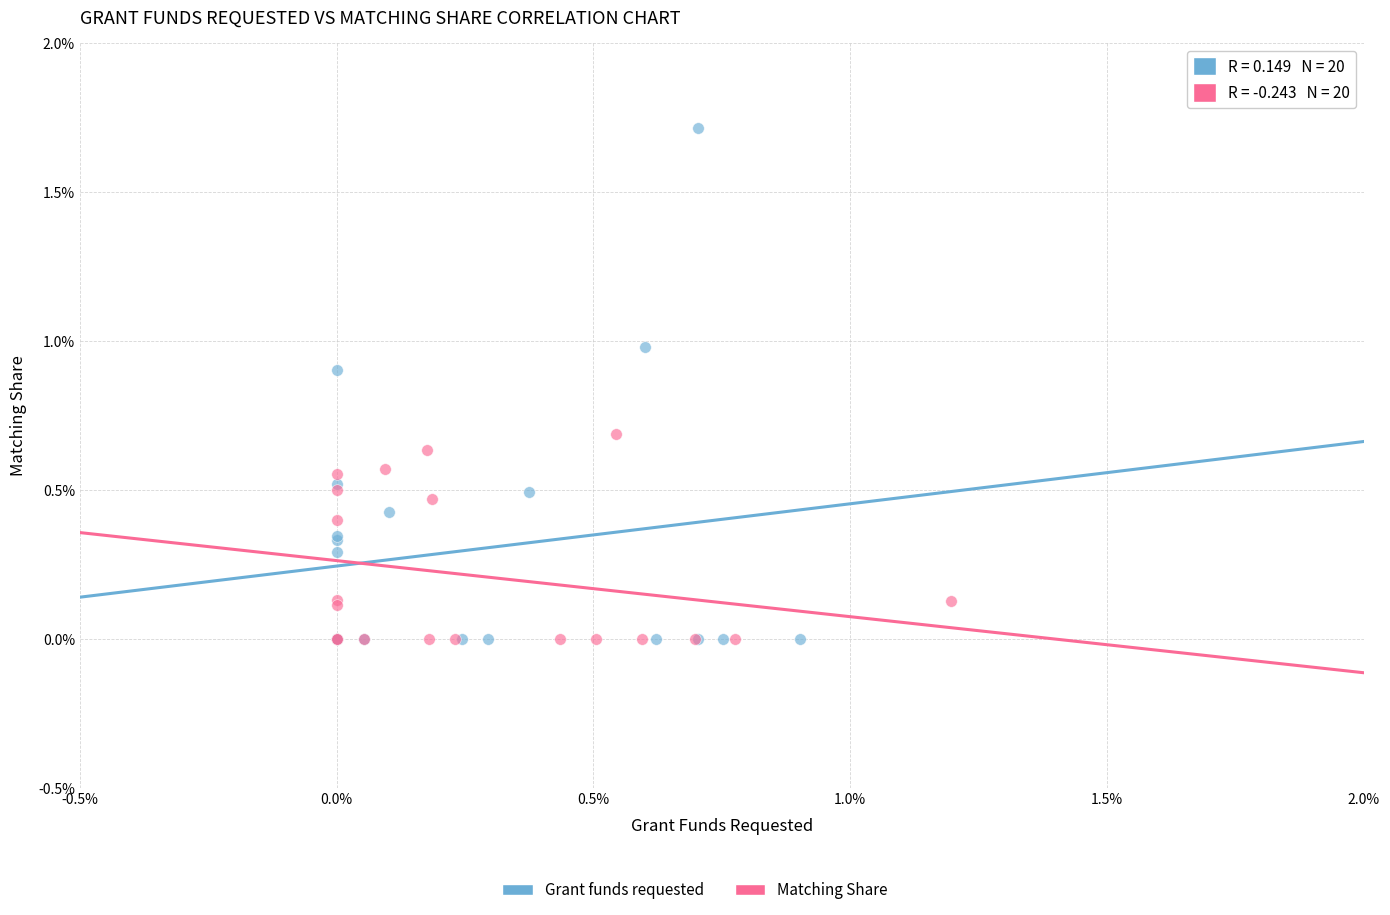

Which series contains the highest Y value?

Grant funds requested